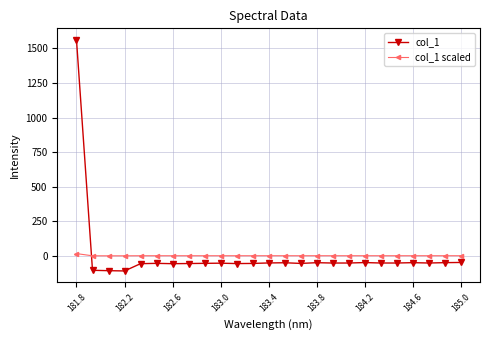

Does the chart have visible grid lines?

Yes